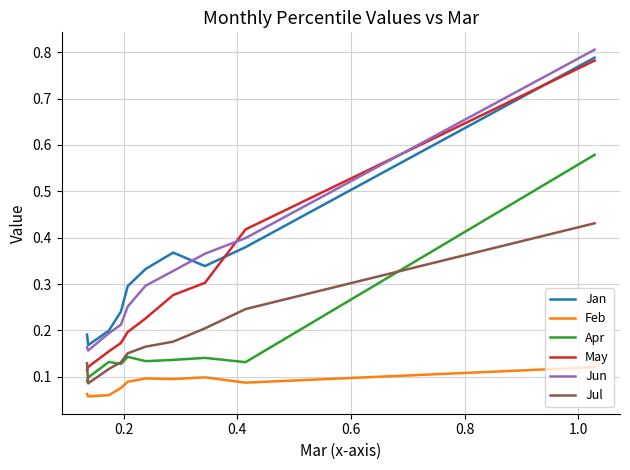

Which series has the largest total across all categories?

Jan